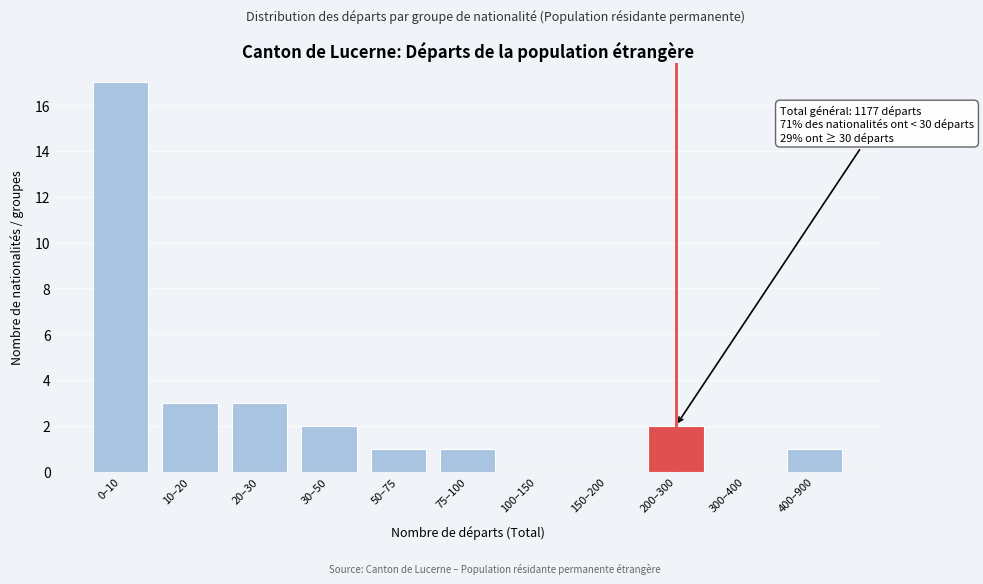

Reading left to right, extract all data points from this chart.

0–10=17	10–20=3	20–30=3	30–50=2	50–75=1	75–100=1	100–150=0	150–200=0	200–300=2	300–400=0	400–900=1